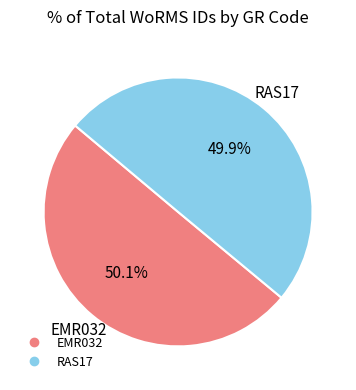

Is it true that RAS17 is 42% of the pie?

False